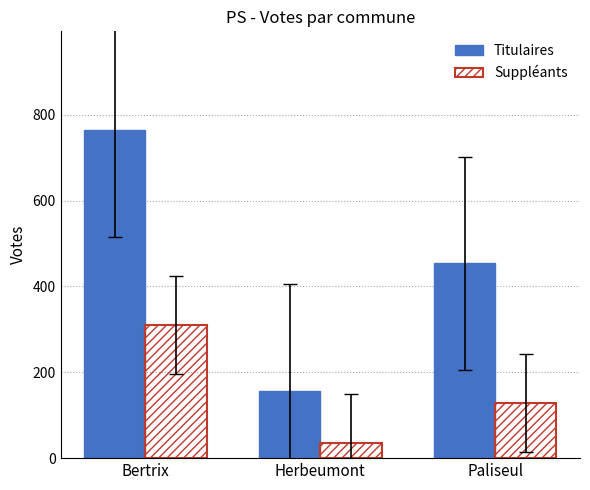

Count the Suppléants values in the range 36 to 311.

3